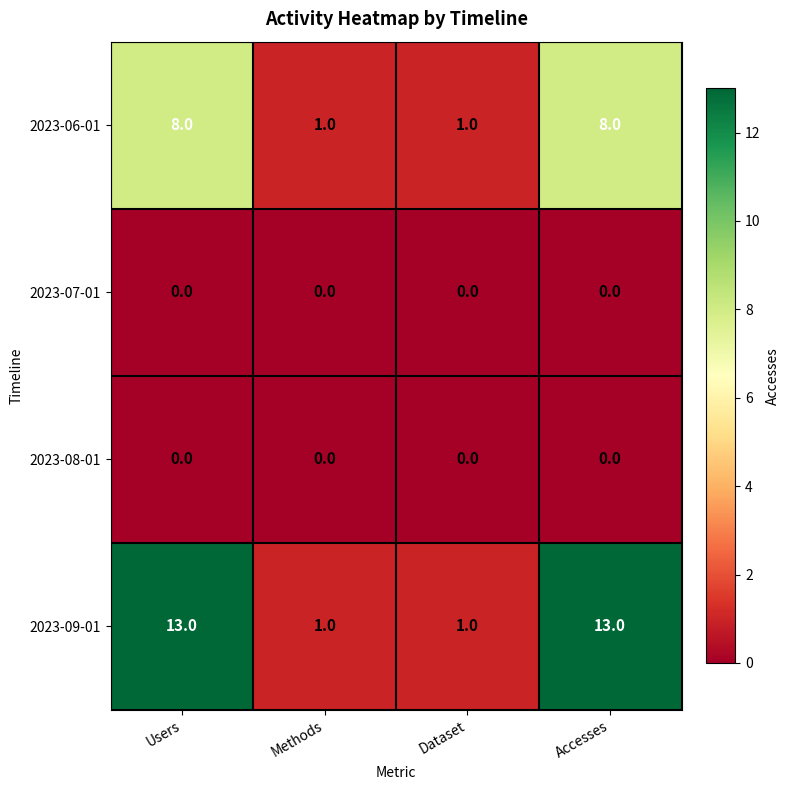

Count the 2023-06-01 values in the range 1 to 8.

4